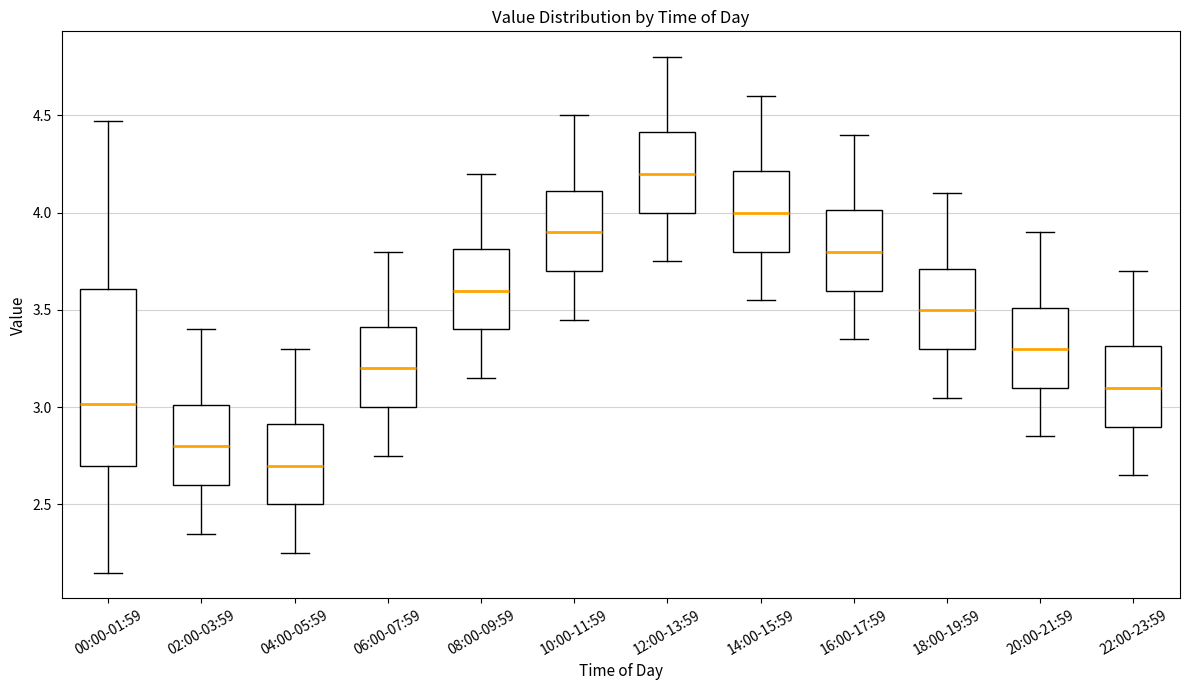

Comparing the boxes themselves (not the whiskers), which one is the tallest?

00:00-01:59